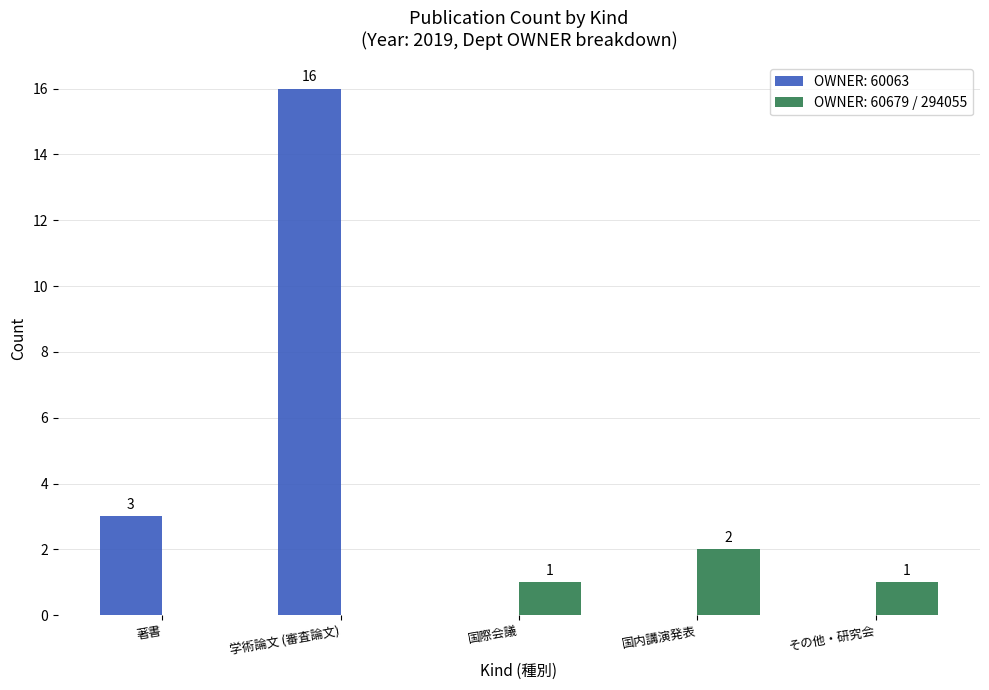

Which label corresponds to the largest value in the chart?

学術論文 (審査論文)